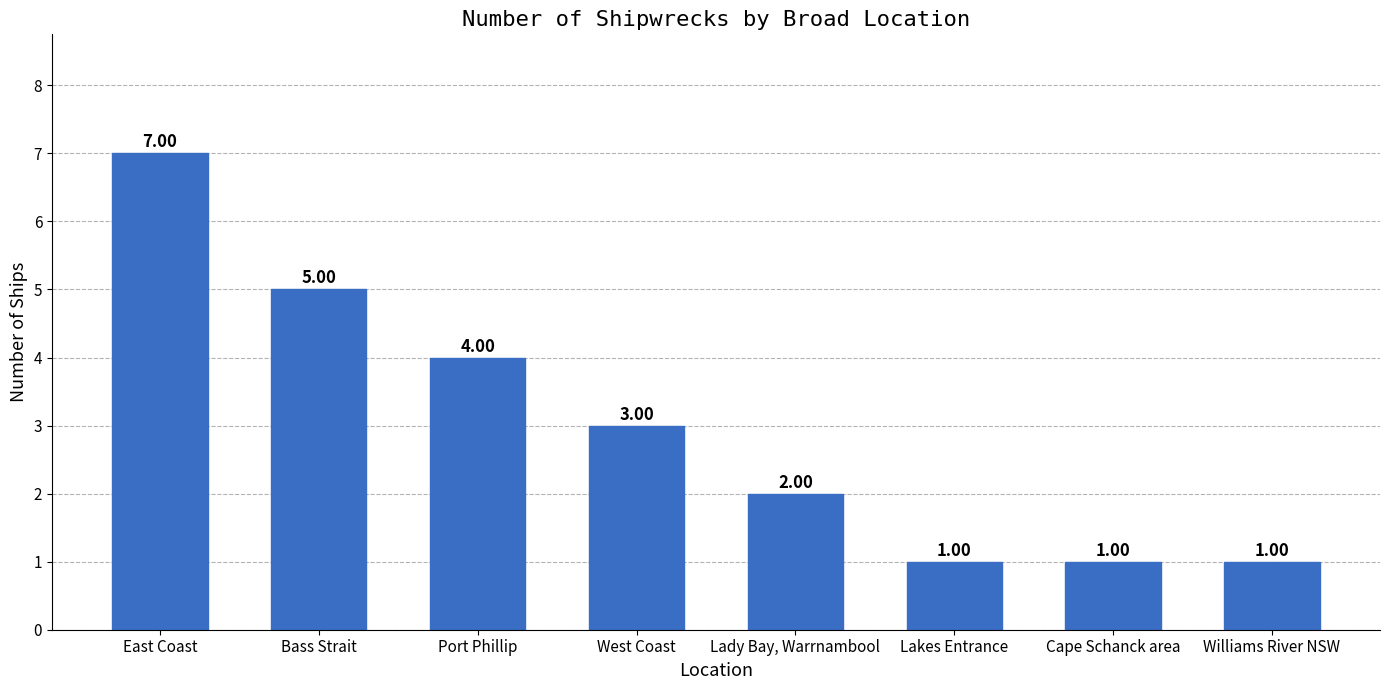

What is the maximum value shown in the chart?

7